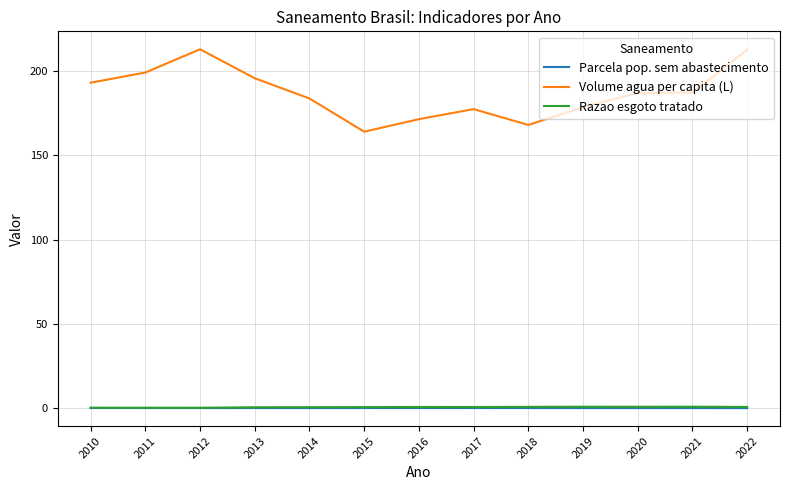

True or false: Parcela pop. sem abastecimento and Razao esgoto tratado cross at least once.

False